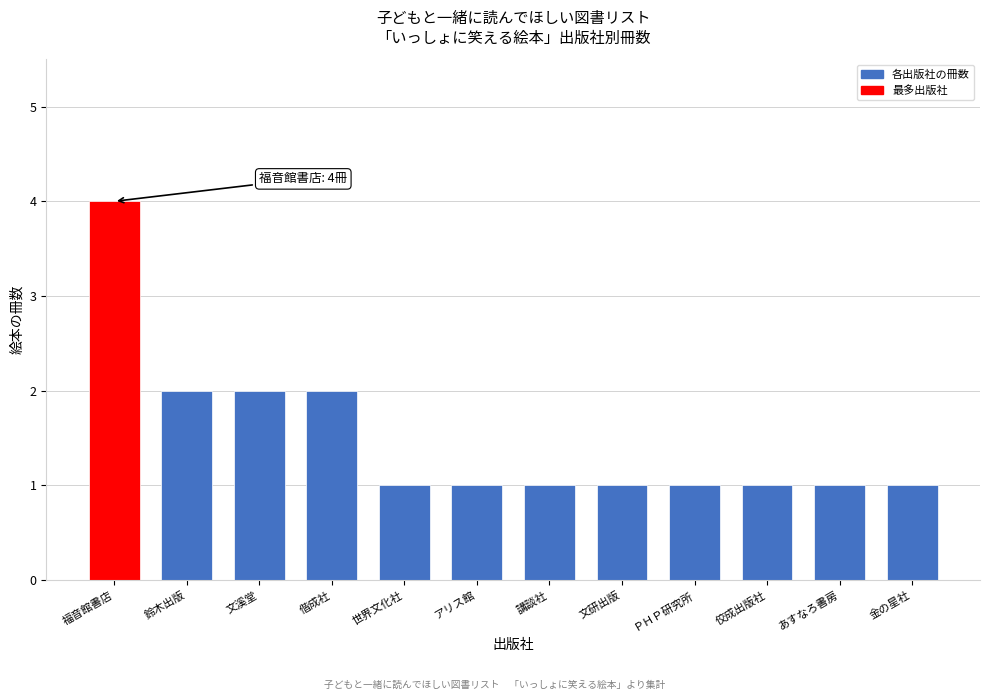

Reading left to right, what are all the values shown in this chart?

福音館書店=4	鈴木出版=2	文溪堂=2	偕成社=2	世界文化社=1	アリス館=1	講談社=1	文研出版=1	ＰＨＰ研究所=1	佼成出版社=1	あすなろ書房=1	金の星社=1